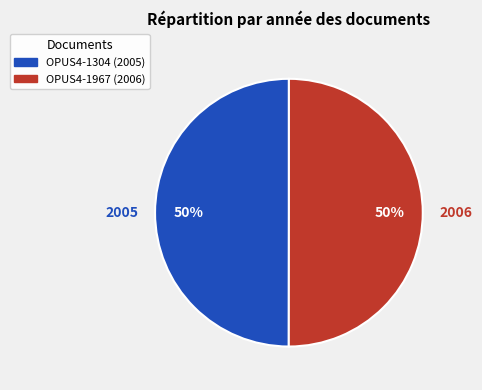

Is it true that OPUS4-1967 is 38% of the pie?

False